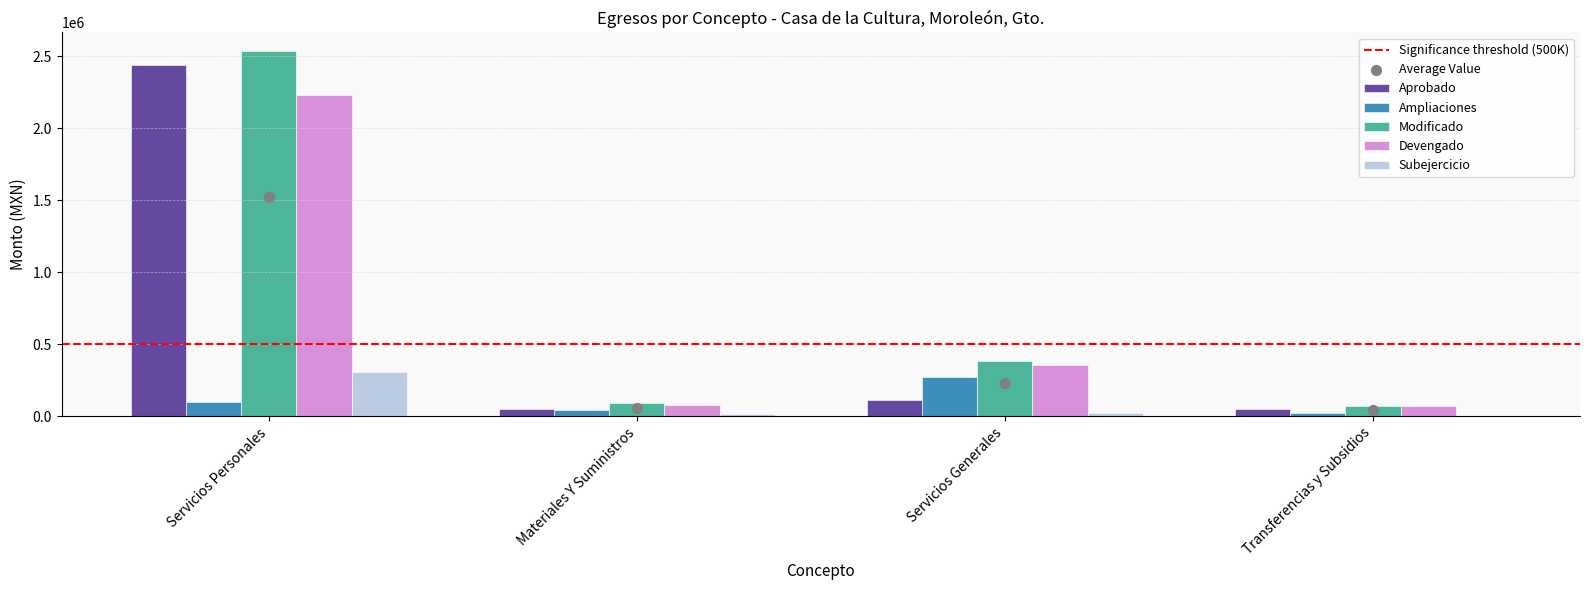

Which series has the largest Y range (max minus min)?

Modificado